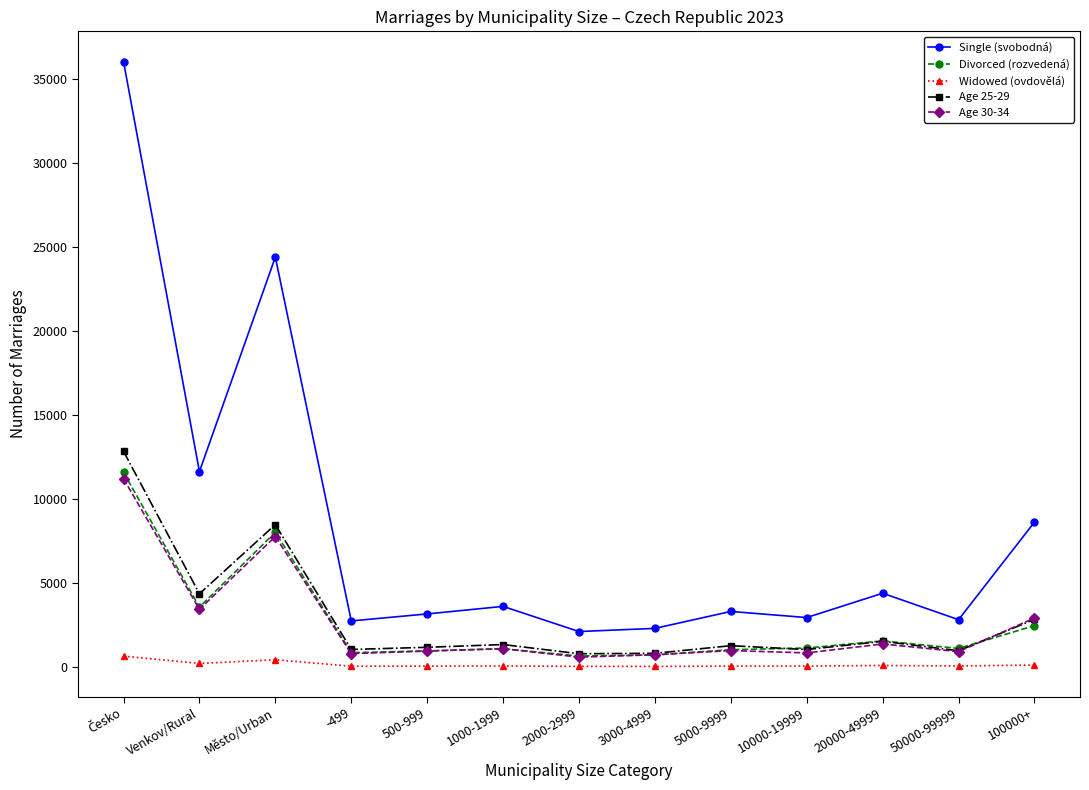

True or false: Single (svobodná) and Widowed (ovdovělá) intersect in this chart.

False